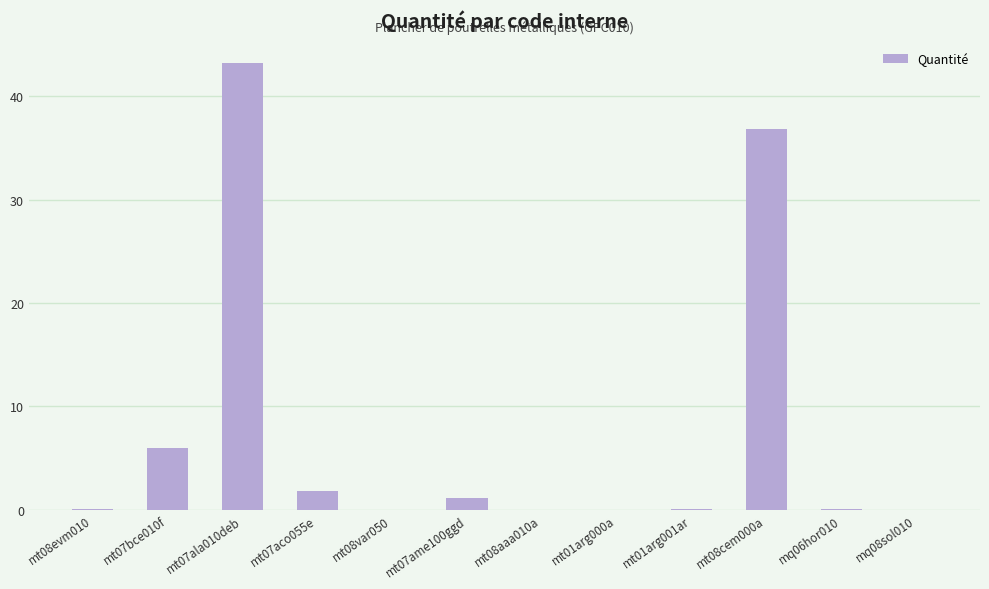

The value at mt07bce010f is 2.5. True or false?

False